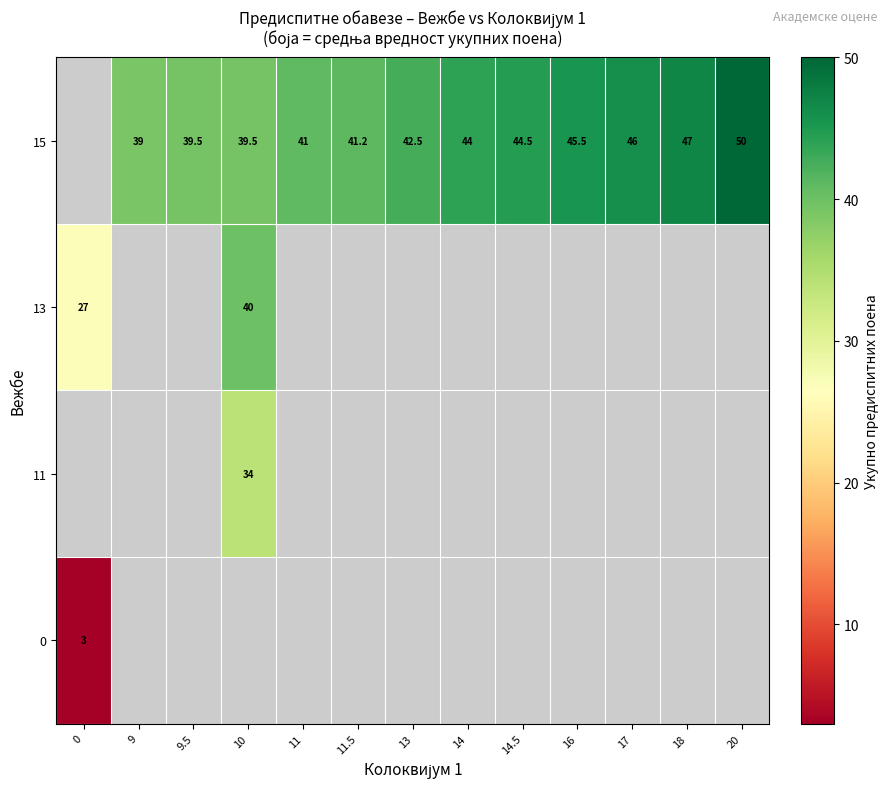

What is the greatest value displayed?

50.0